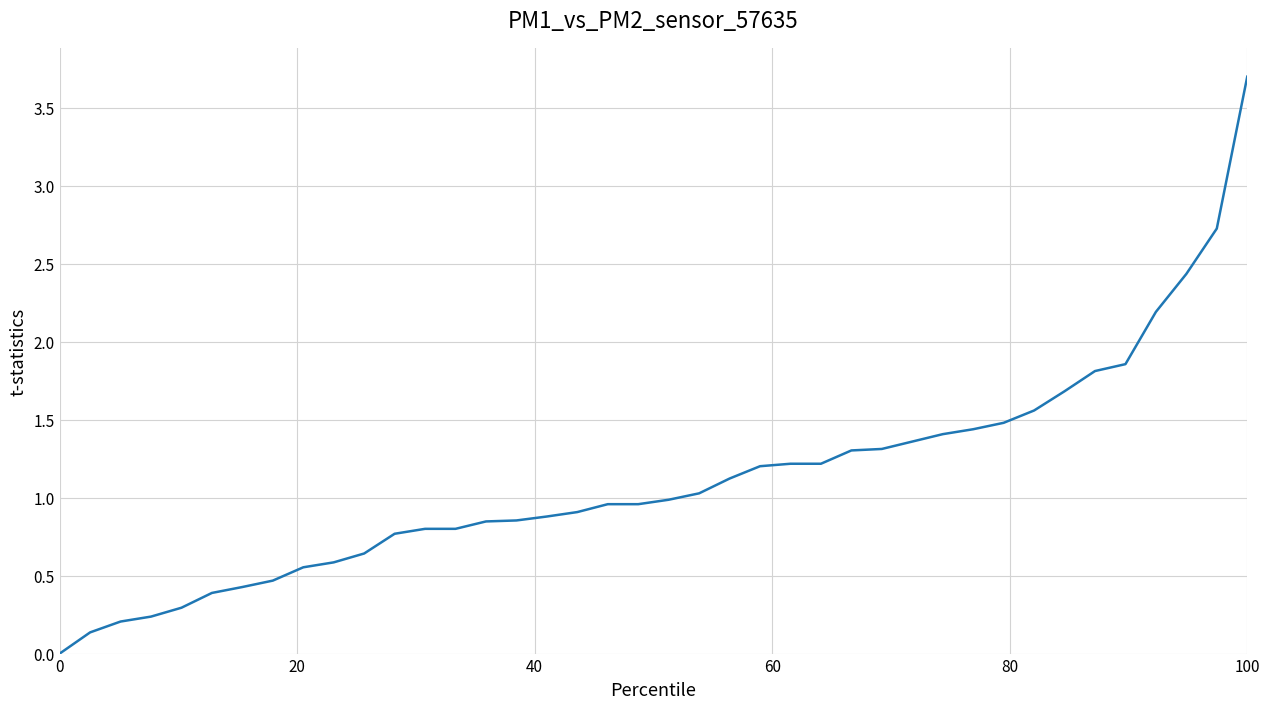

What is the maximum value shown in the chart?

3.7